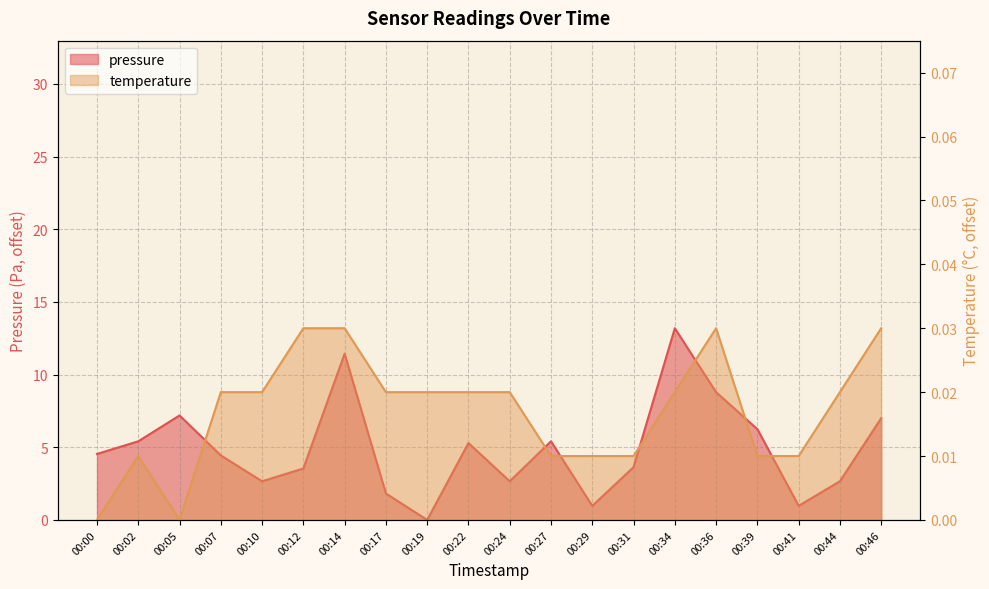

Rank the categories by pressure value from lowest to highest.

00:19, 00:29, 00:41, 00:17, 00:10, 00:24, 00:44, 00:12, 00:31, 00:07, 00:00, 00:22, 00:02, 00:27, 00:39, 00:46, 00:05, 00:36, 00:14, 00:34